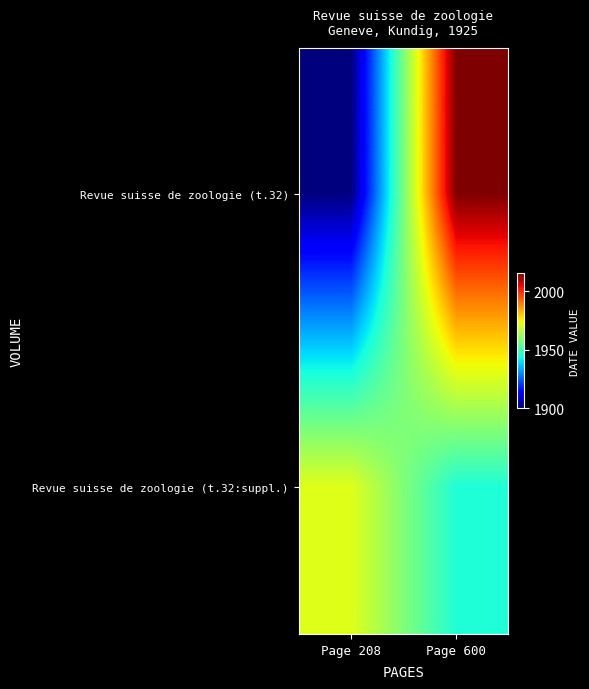

Reading right to left, list all the values displayed in this chart.

Revue suisse de zoologie (t.32): Page 600=2015.1	Page 208=1899.9
Revue suisse de zoologie (t.32:suppl.): Page 600=1944.7	Page 208=1971.4